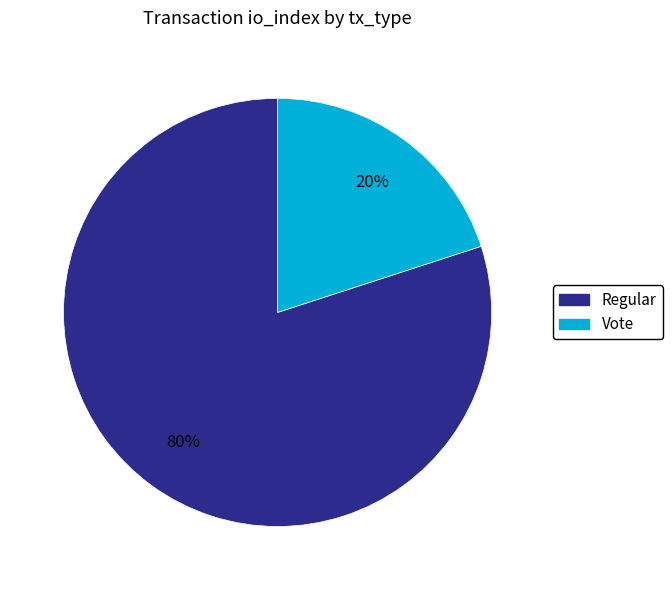

Approximately how many times larger is the value at Regular compared to Vote?

4.0